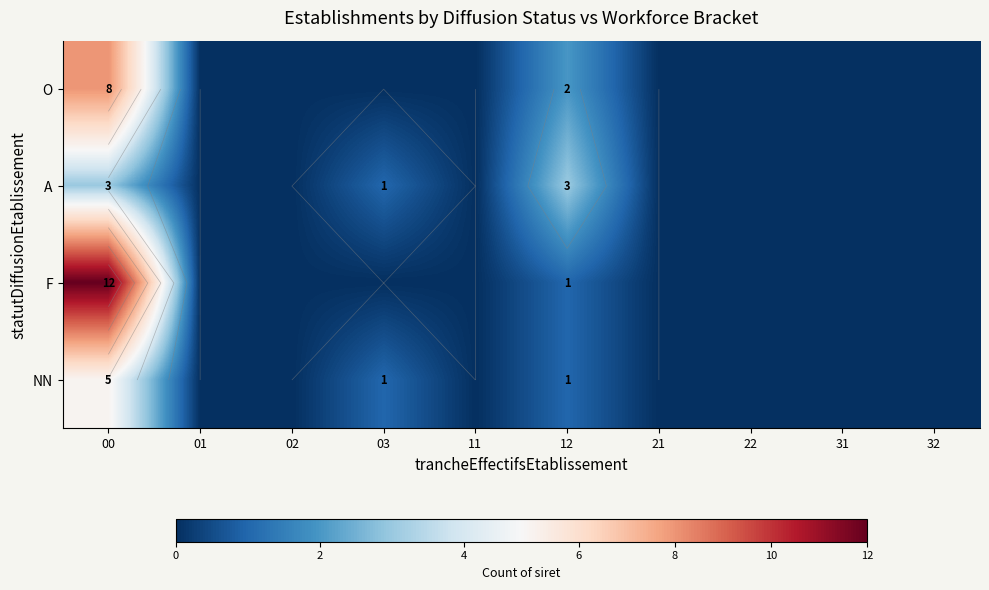

What is the difference between the second highest and second lowest values in the F series?

1